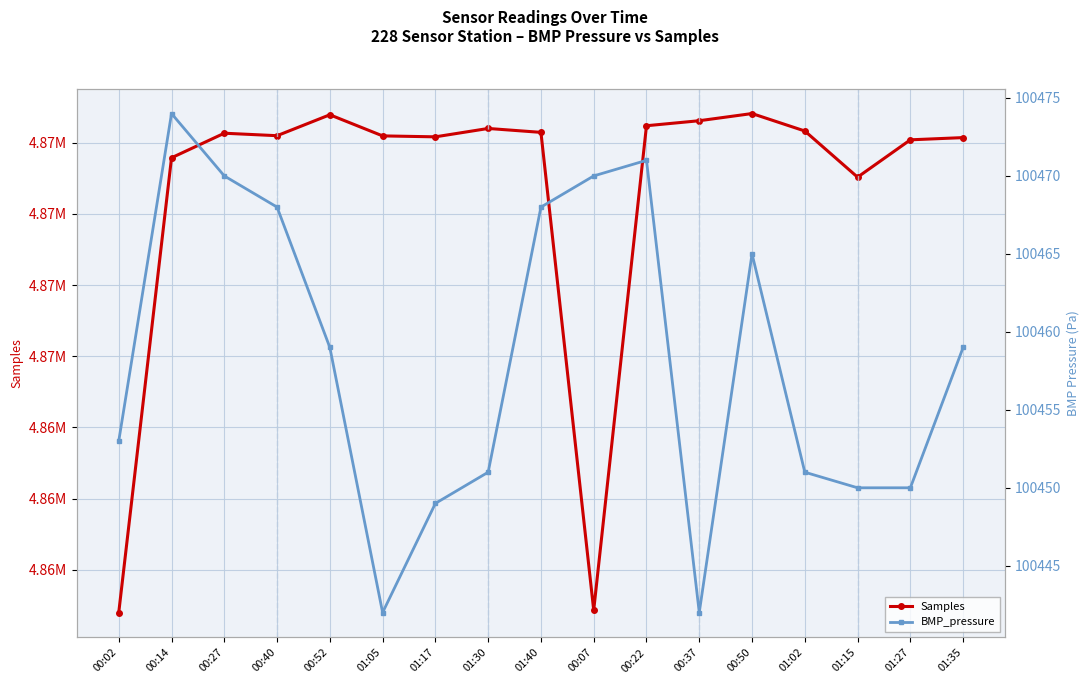

True or false: BMP_pressure and Samples cross at least once.

False